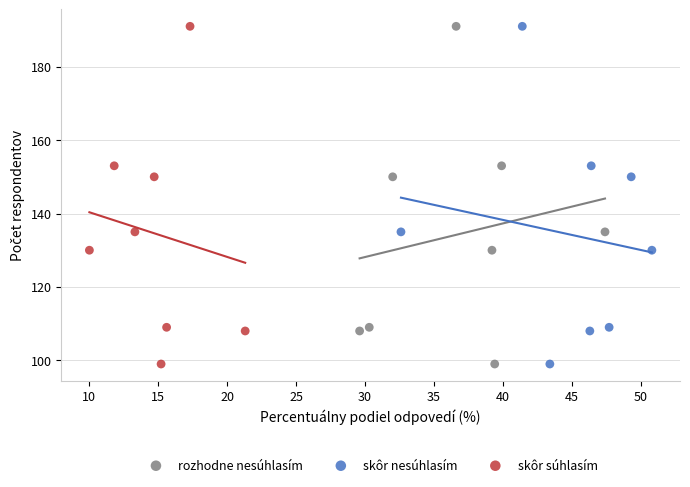

What are all the series names shown in the legend?

rozhodne nesúhlasím, skôr nesúhlasím, skôr súhlasím